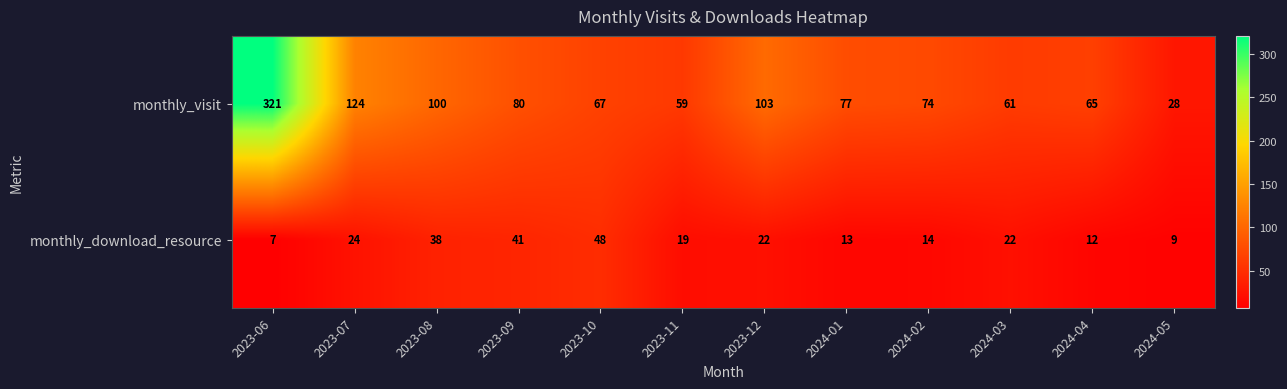

Is it true that monthly_visit equals 100 at 2023-08?

True